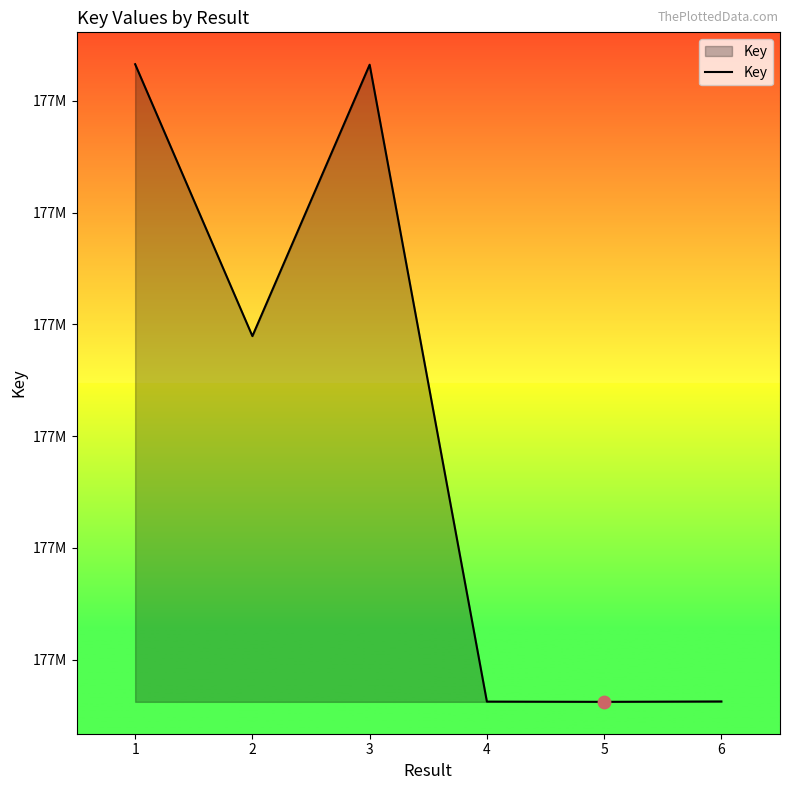

Approximately how many times larger is the value at 6 compared to 3?

1.0